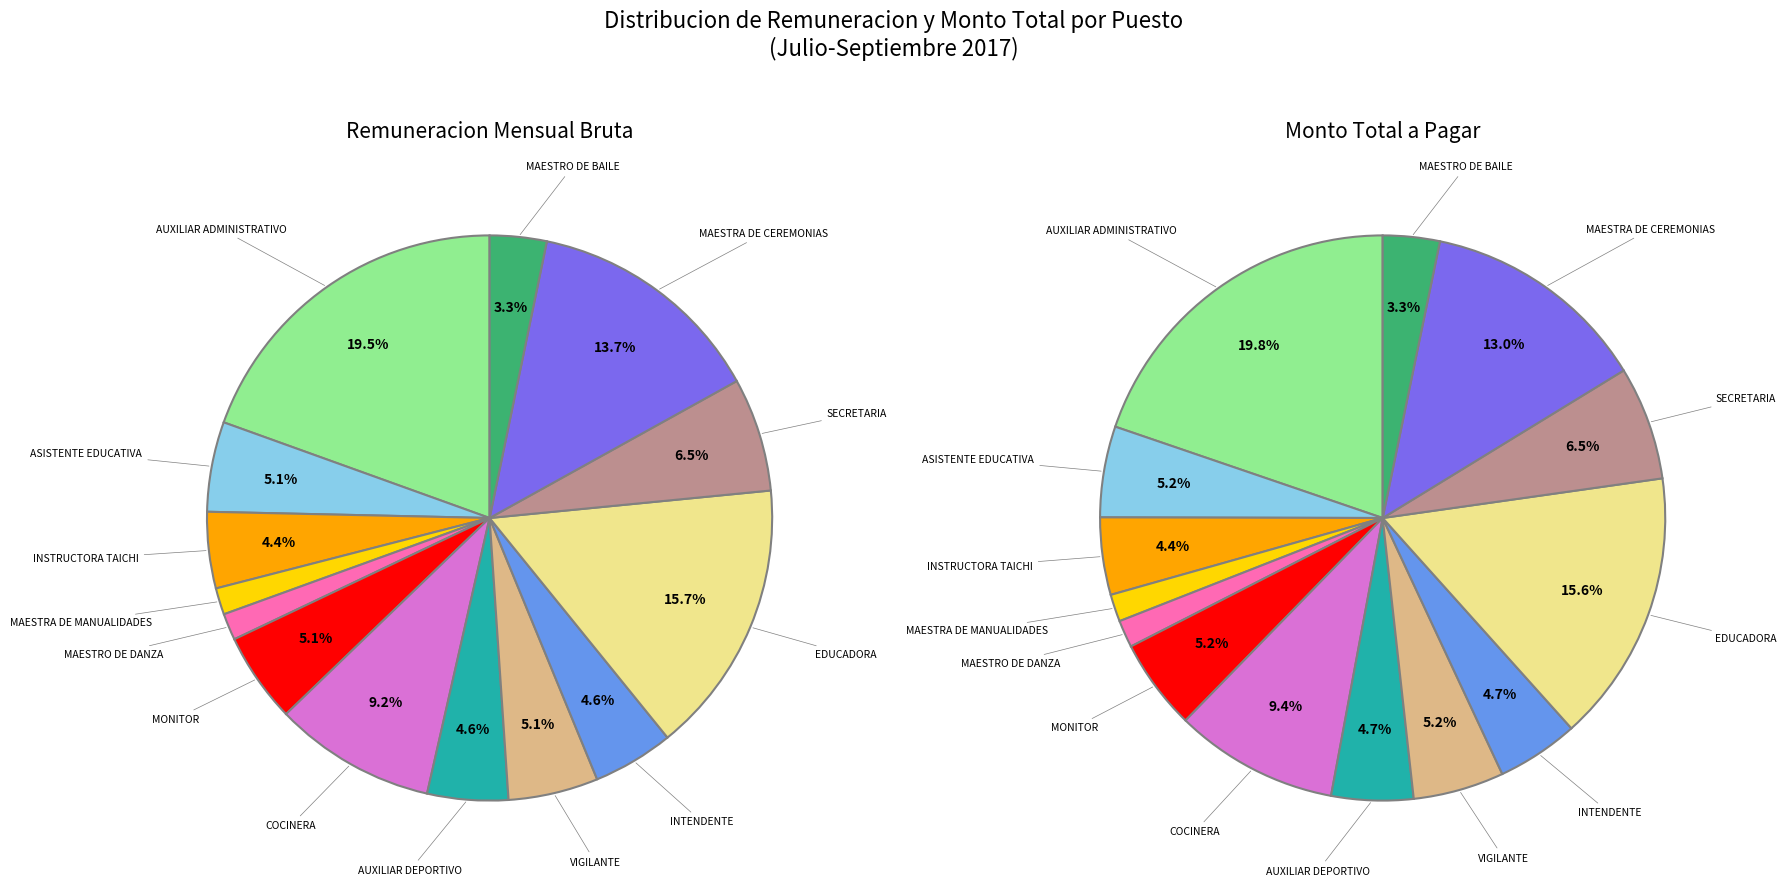

Which slice is the smallest?

MAESTRA DE MANUALIDADES